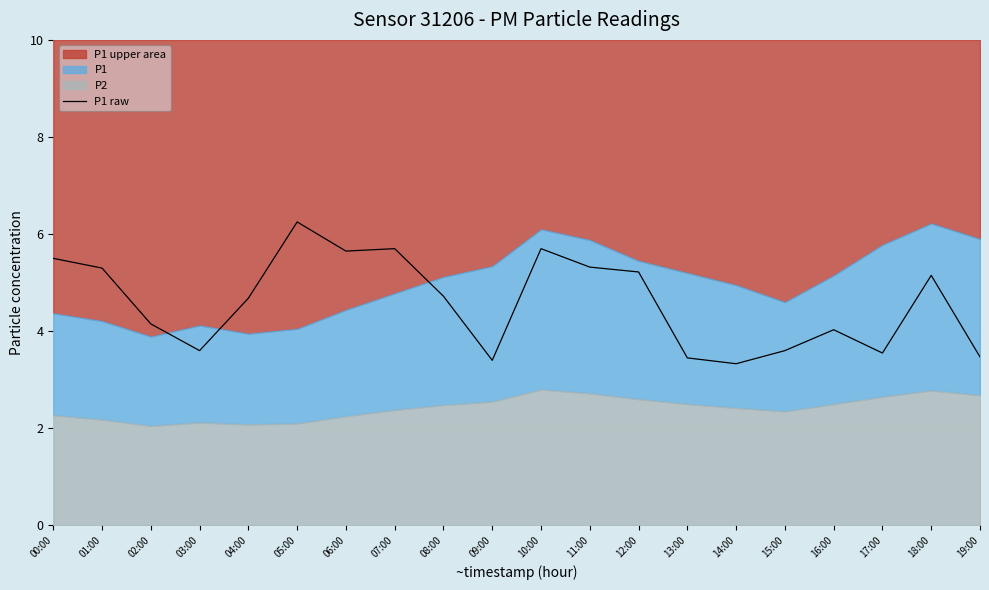

Reading left to right, extract all data points from this chart.

5.5	5.3	4.2	3.6	4.7	6.2	5.7	5.7	4.7	3.4	5.7	5.3	5.2	3.5	3.3	3.6	4.0	3.5	5.2	3.5